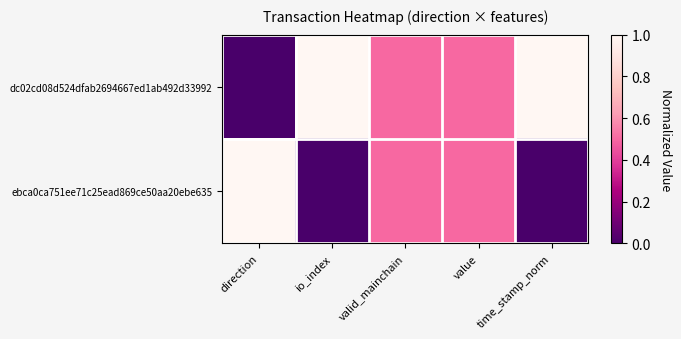

Reading left to right, extract all data points from this chart.

dc02cd08d524dfab2694667ed1ab492d33992: direction=0.0	io_index=1.0	valid_mainchain=0.5	value=0.5	time_stamp_norm=1.0
ebca0ca751ee71c25ead869ce50aa20ebe635: direction=1.0	io_index=0.0	valid_mainchain=0.5	value=0.5	time_stamp_norm=0.0